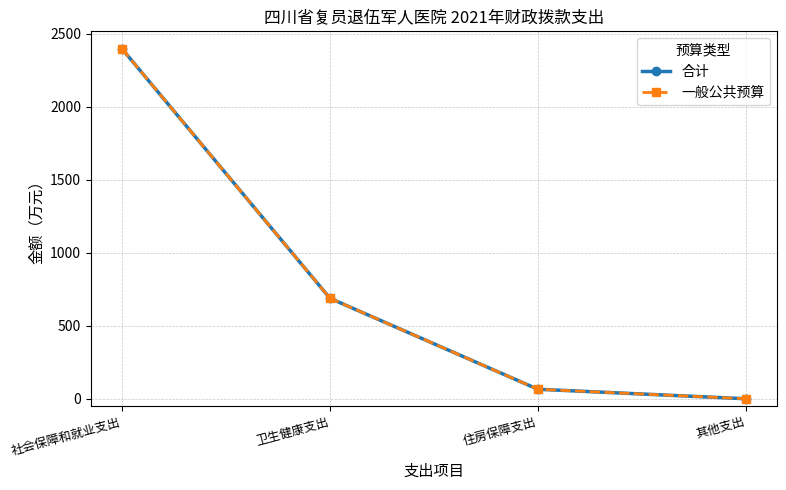

Which label corresponds to the largest value in the chart?

社会保障和就业支出